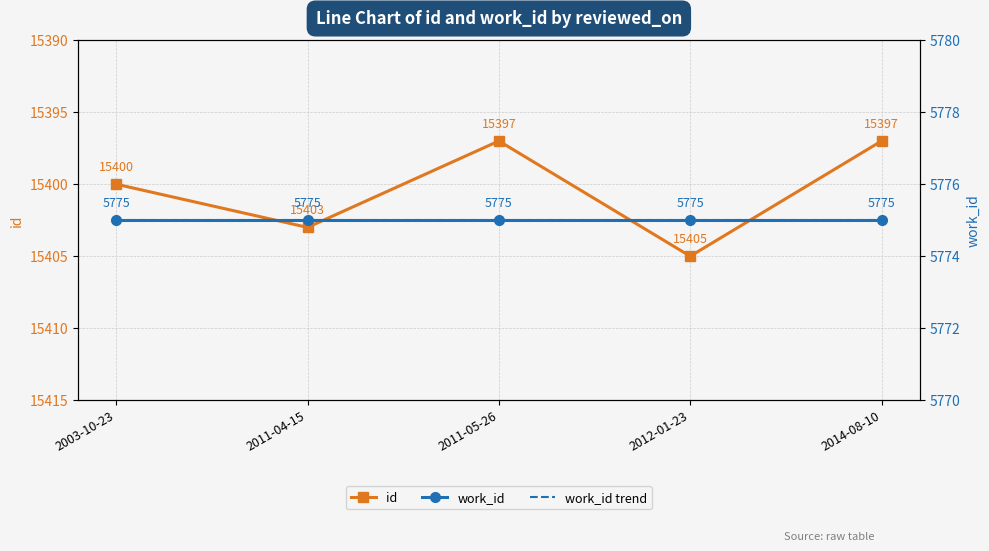

True or false: work_id trend has a value of 9324.5 at 2012-01-23.

False